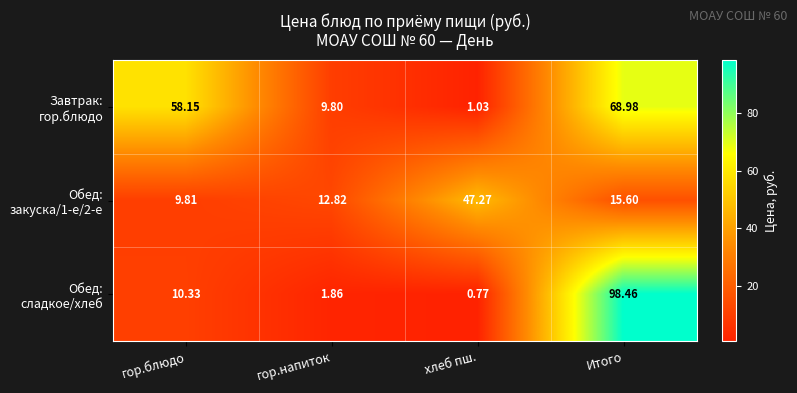

Count the number of data series in this chart.

3